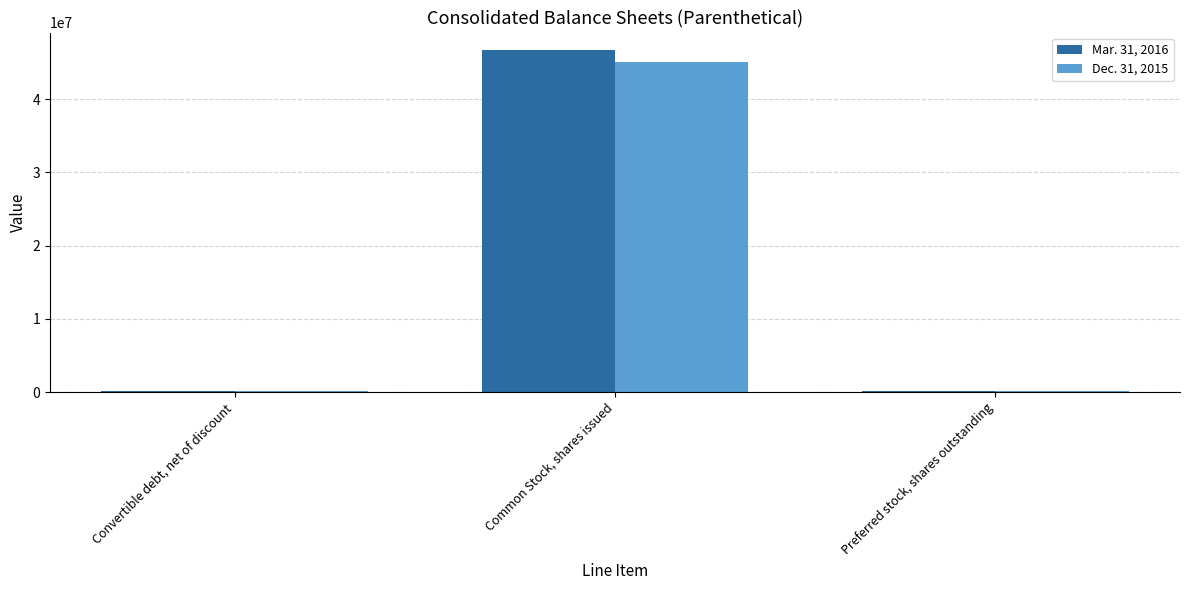

What is the maximum value shown in the chart?

46761216